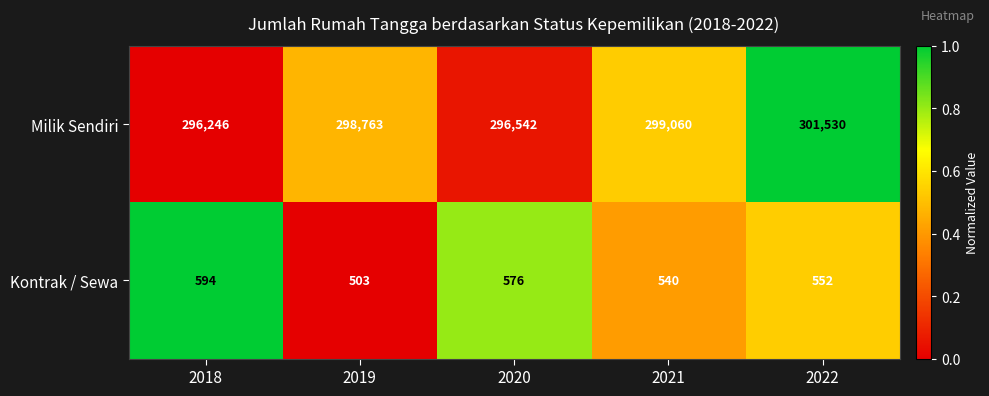

Reading left to right, what are all the values shown in this chart?

Milik Sendiri: 2018=296246	2019=298763	2020=296542	2021=299060	2022=301530
Kontrak / Sewa: 2018=594	2019=503	2020=576	2021=540	2022=552